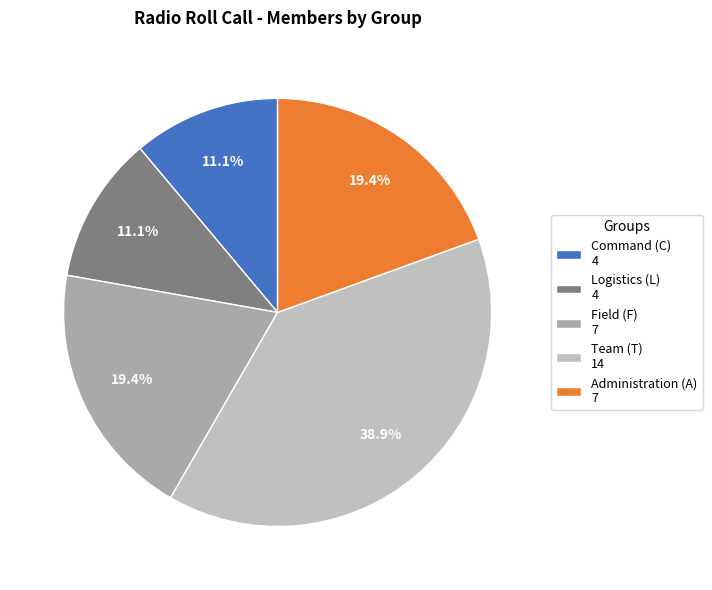

How many slices are in this pie chart?

5